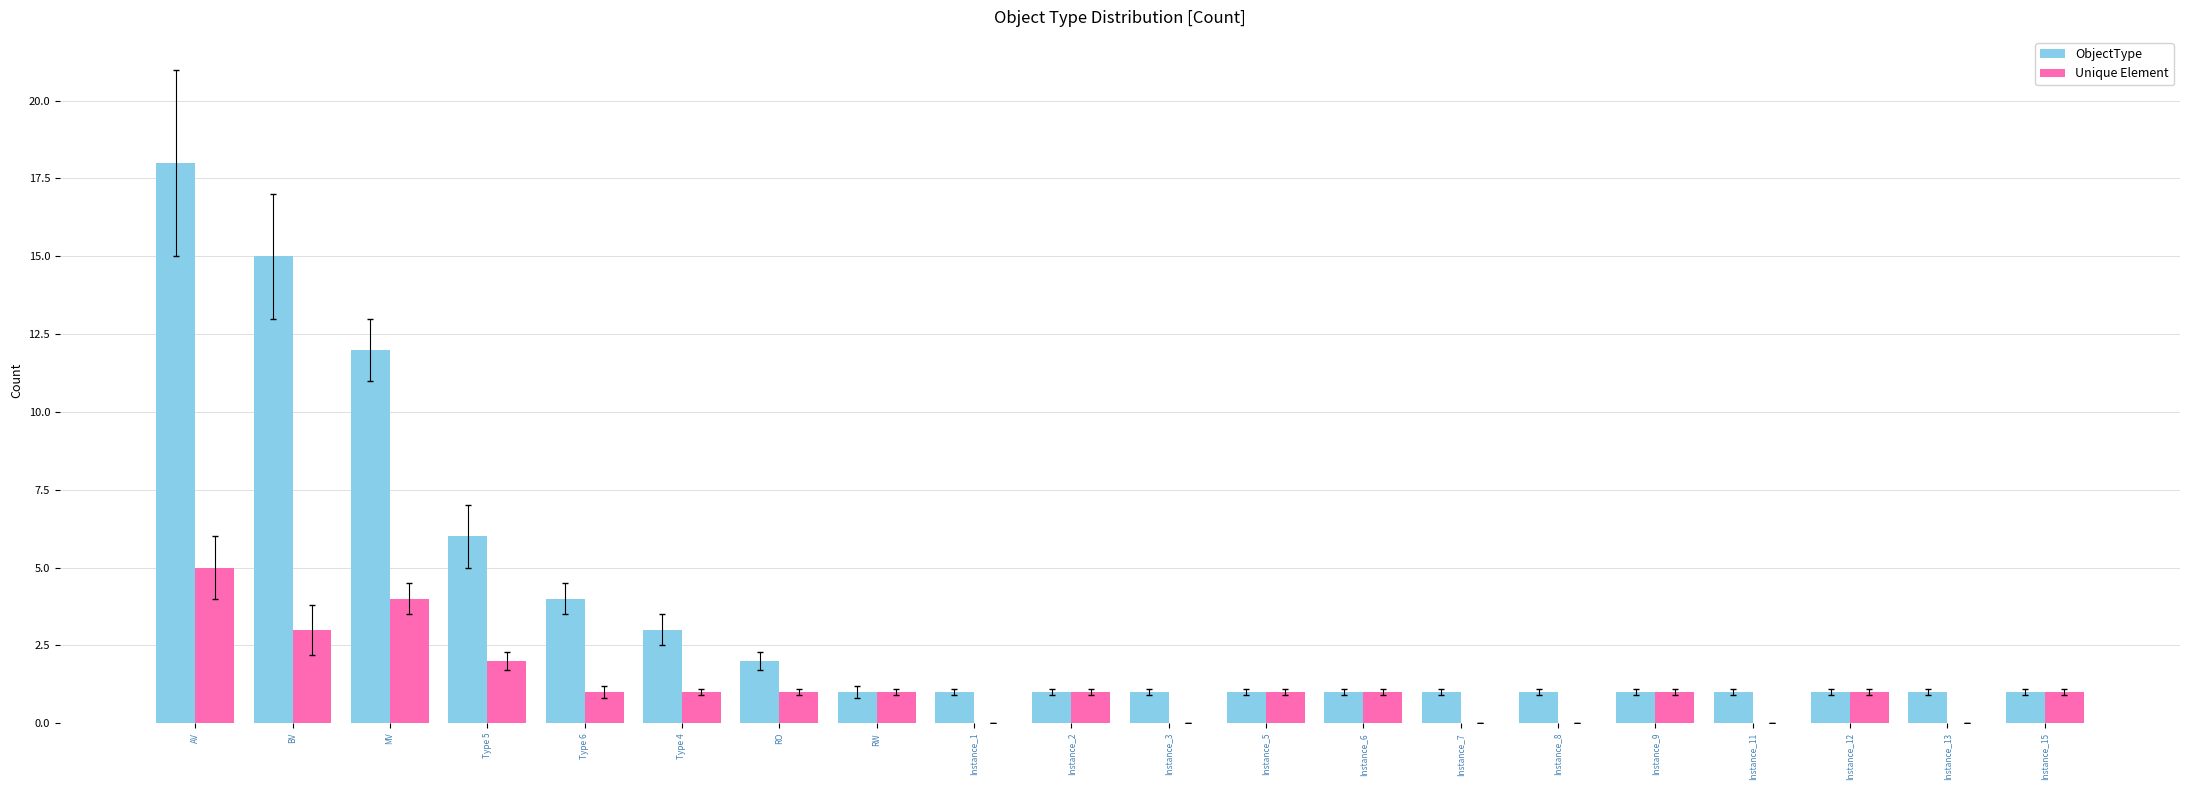

Where does the Unique Element series first go above 1?

AV